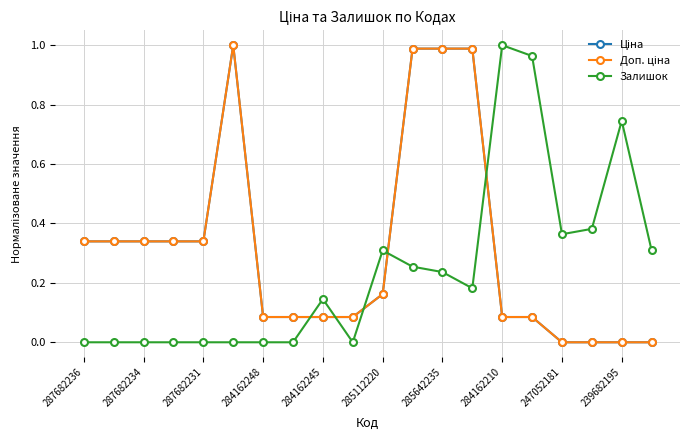

Does the chart have visible grid lines?

Yes